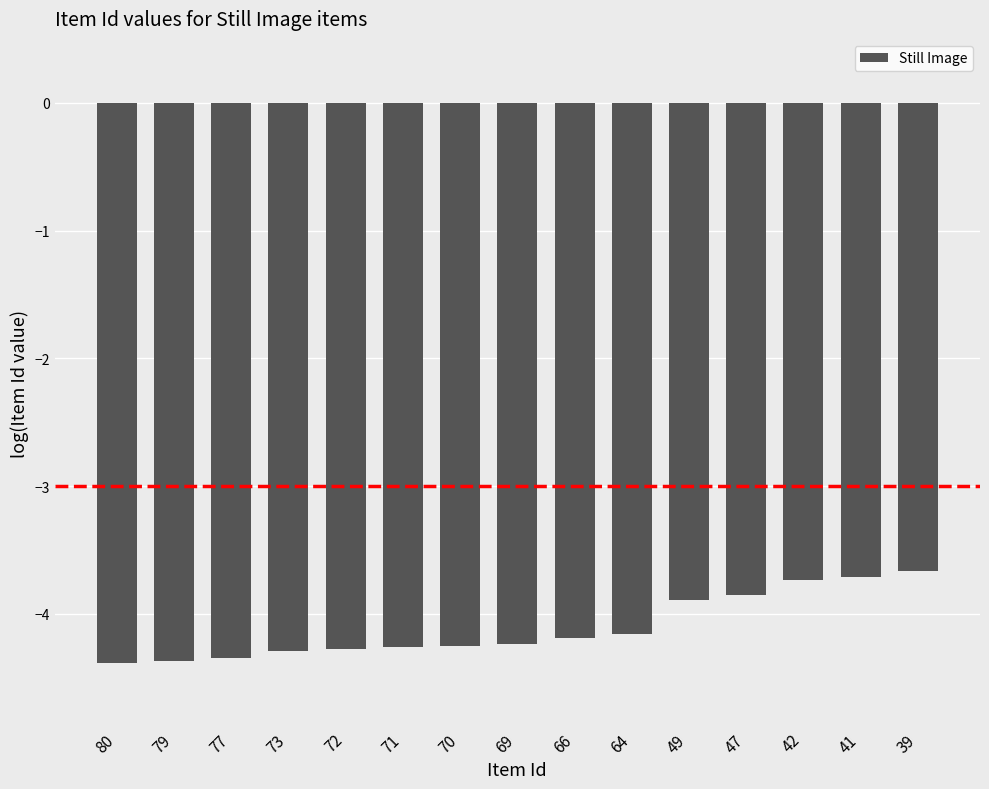

What is the sum of the values at 70 and 47?

-8.1